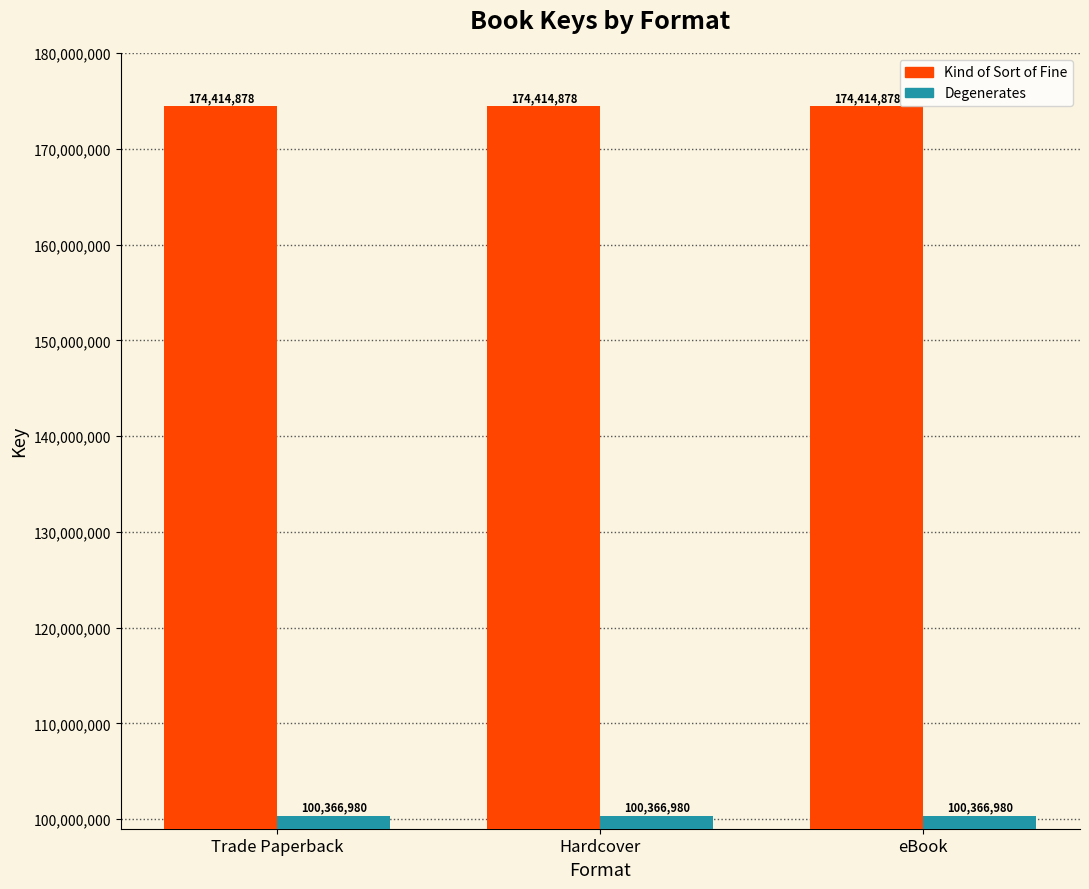

What is the difference between the highest and lowest values at Trade Paperback?

74047898